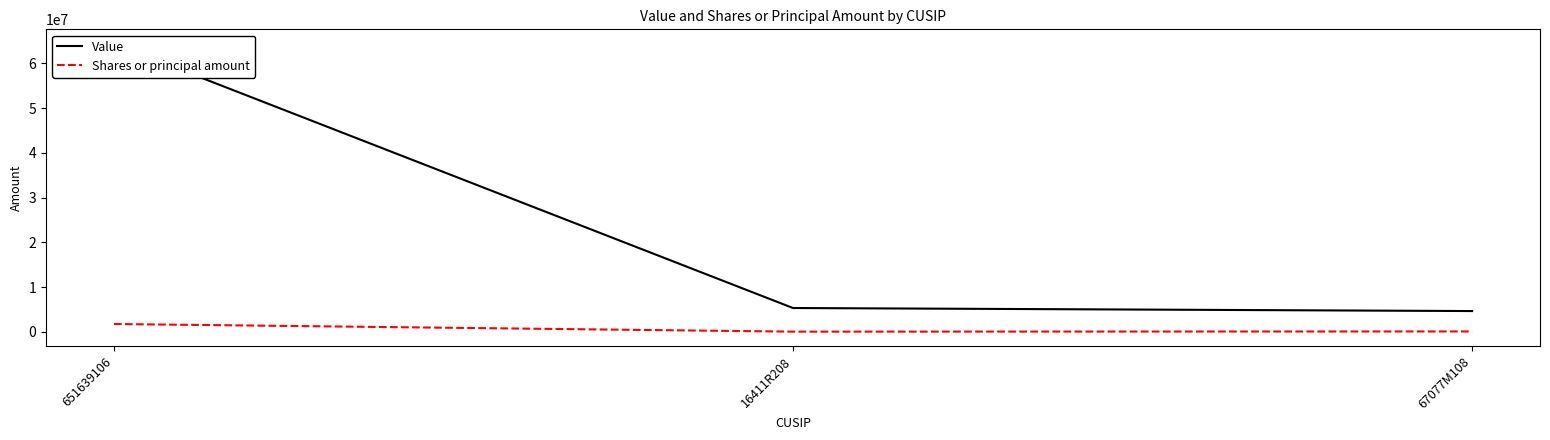

What position from the right is 651639106?

3